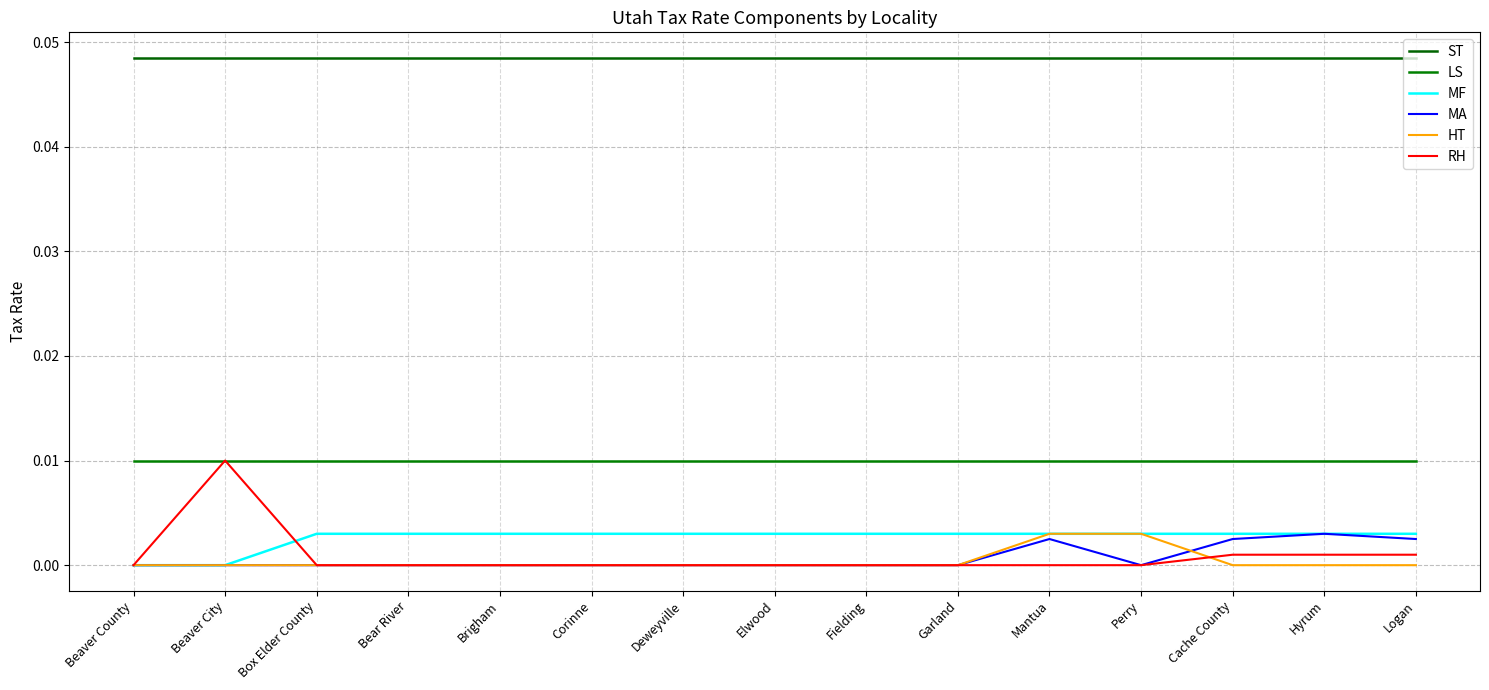

Is it true that MF equals 0.0 at Bear River?

True